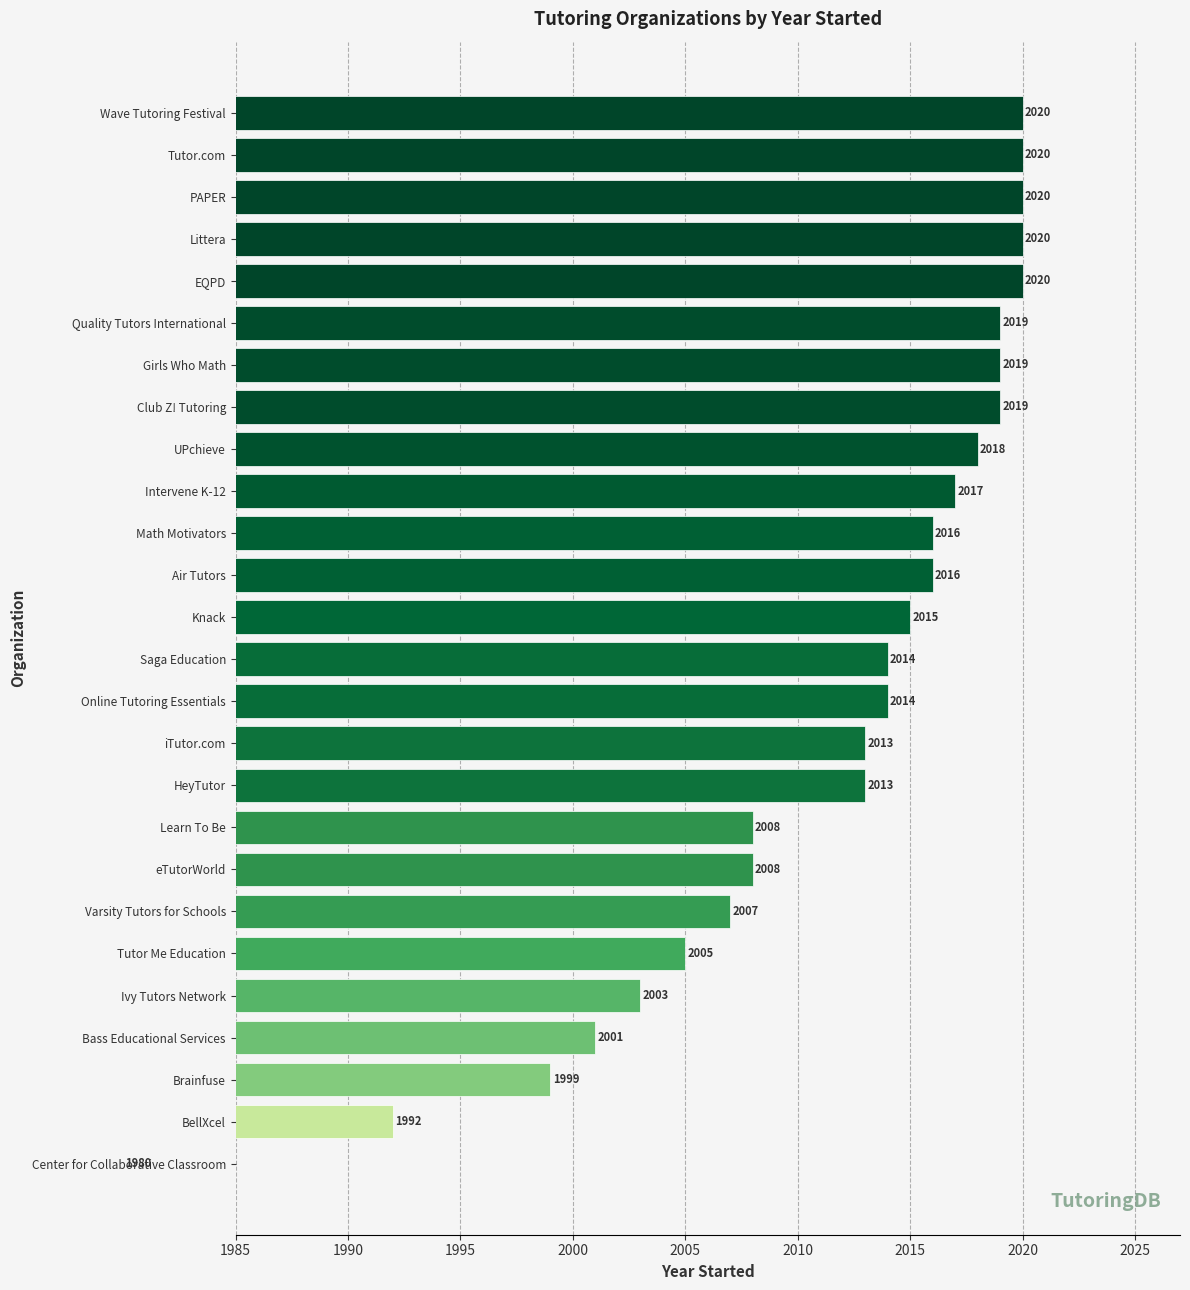

What position from the left is Brainfuse?

3